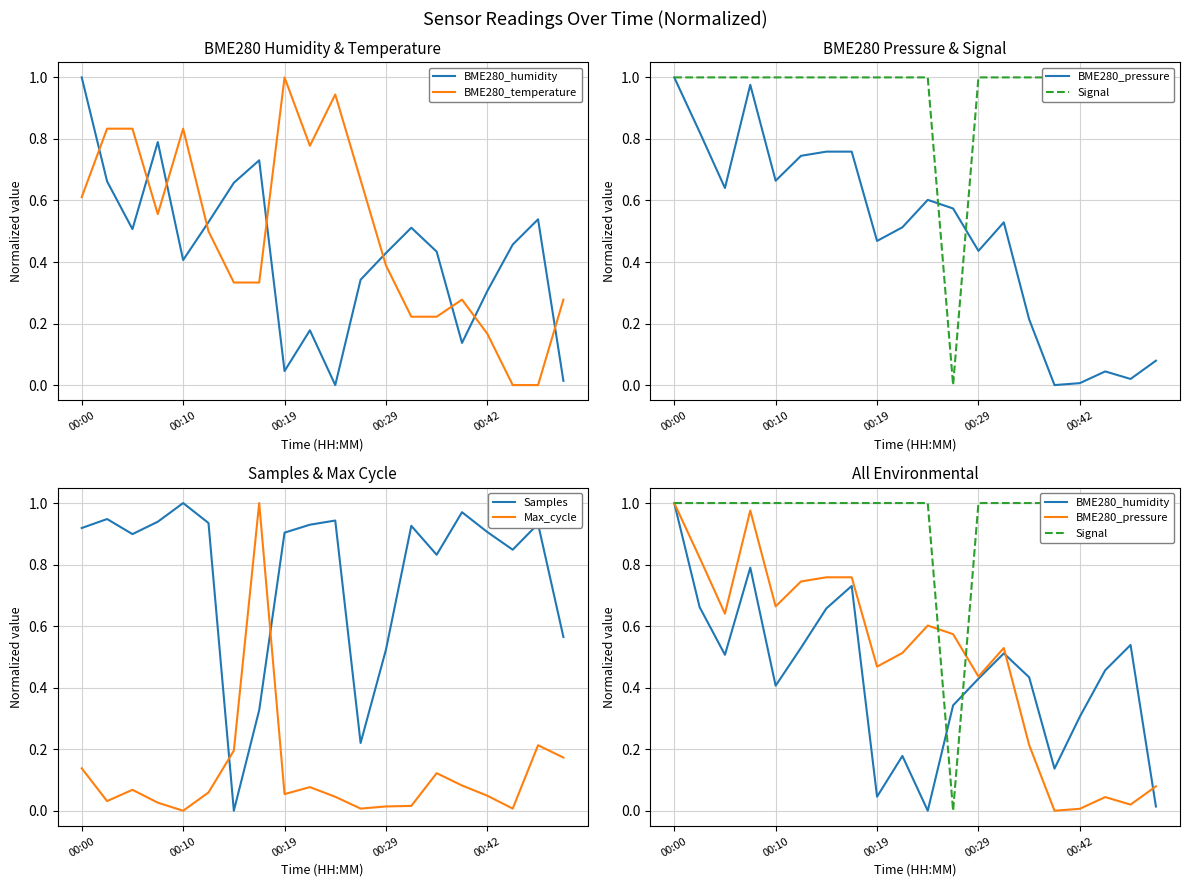

In BME280_humidity, how many points are higher than both neighbors (excluding endpoints)?

5